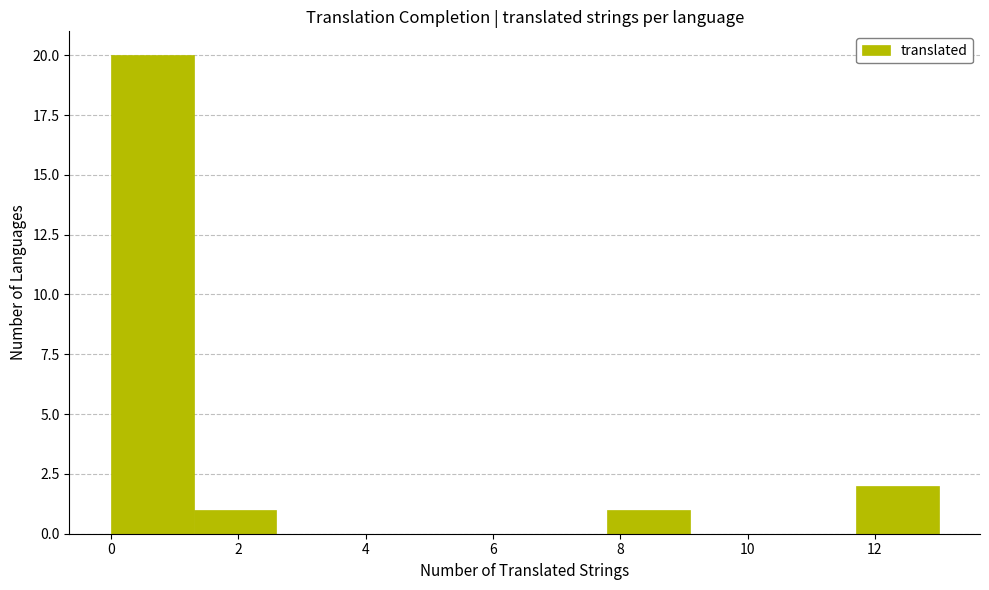

How tall is the bar that spans 1.3 to 2.6 on the x-axis? Neither the bar edges nor the heights are printed on the chart, so give them approximately, as read against the axes.

1